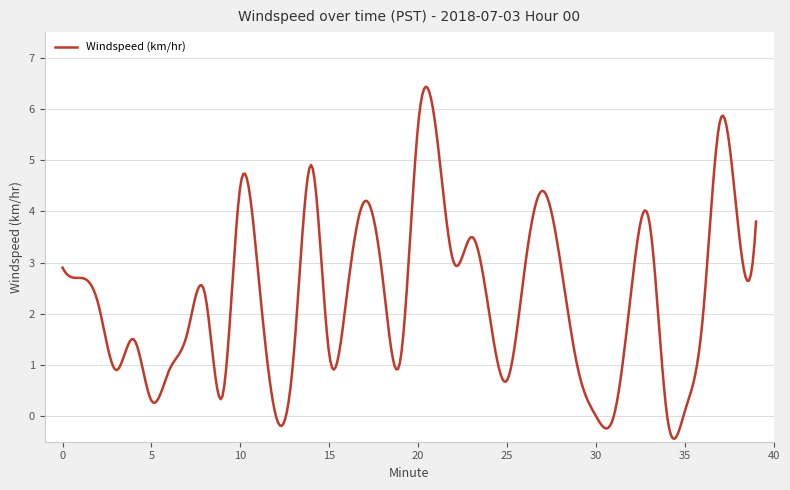

What is the smallest value displayed?

-0.4